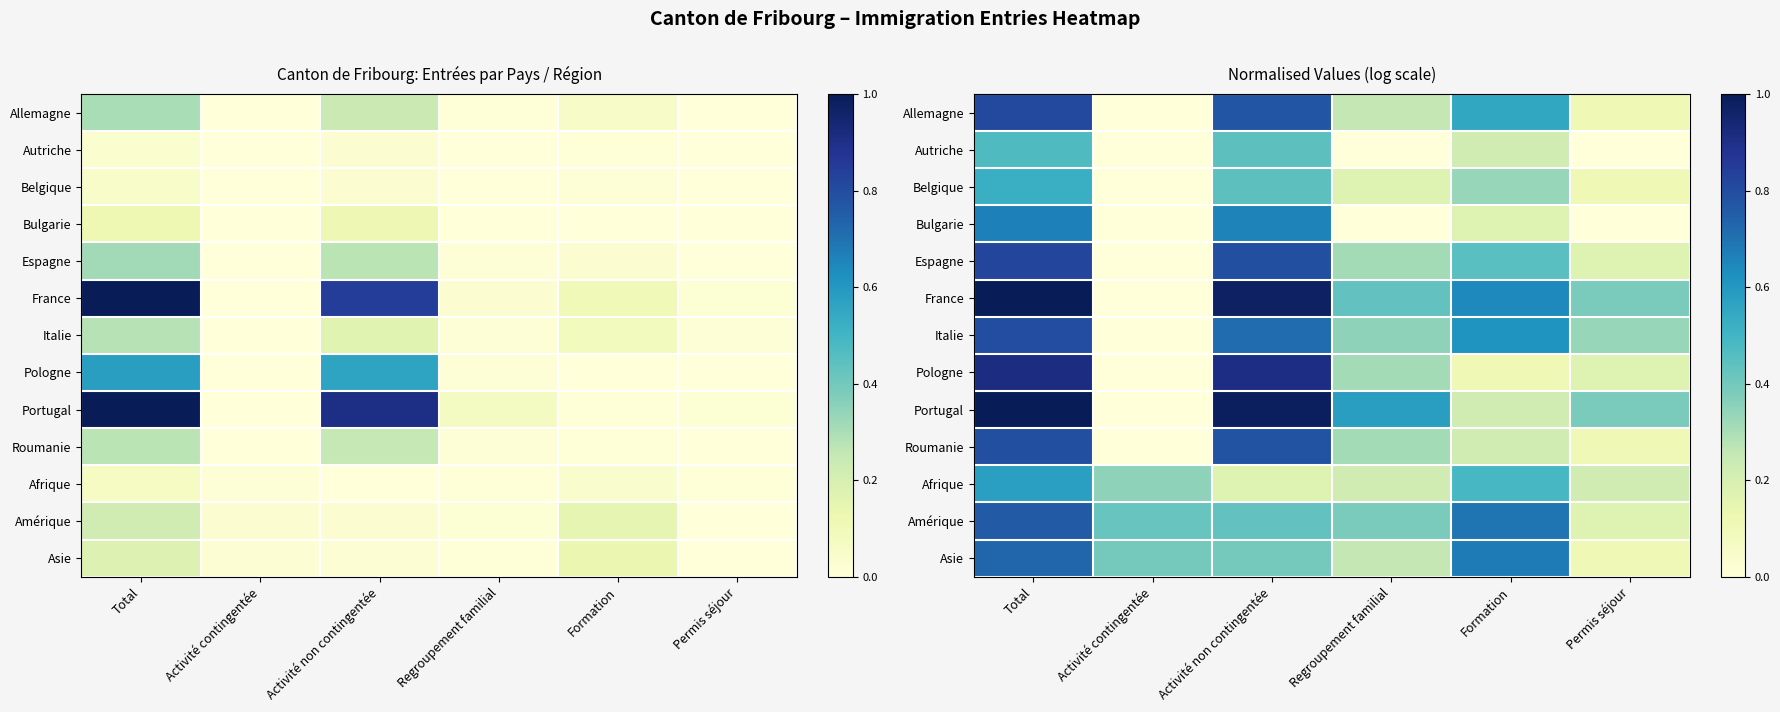

True or false: Bulgarie has a value of 0.0 at Activité contingentée.

True